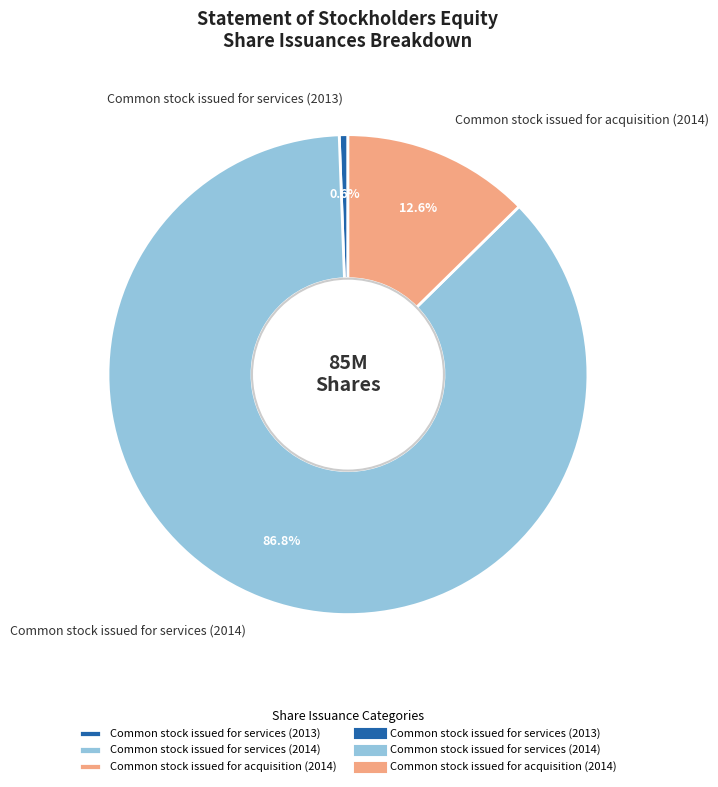

The Common stock issued for services (2013) slice represents 1% of the pie. True or false?

True